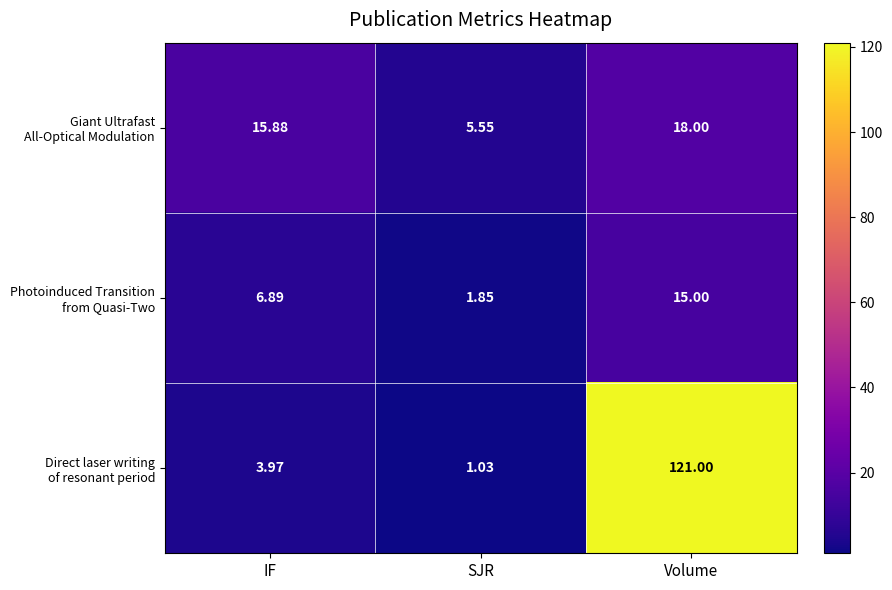

At which category does the chart reach its peak across all series?

Volume